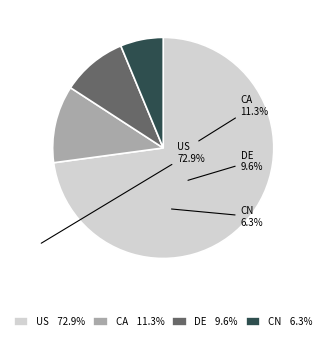

Approximately how many times larger is the value at US compared to CA?

6.4